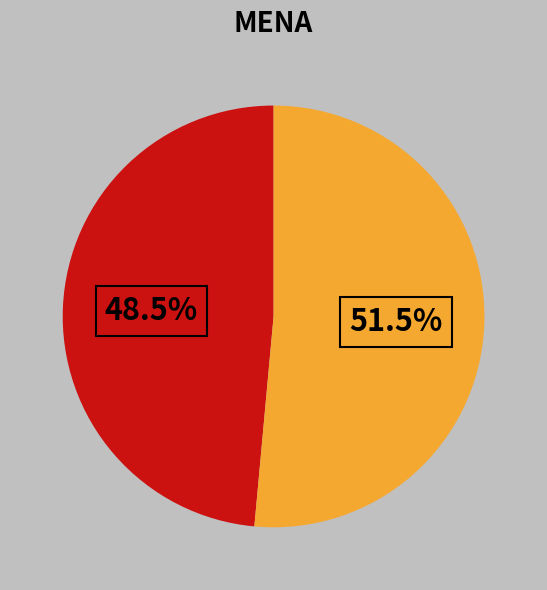

Is there a majority slice in this chart?

Yes